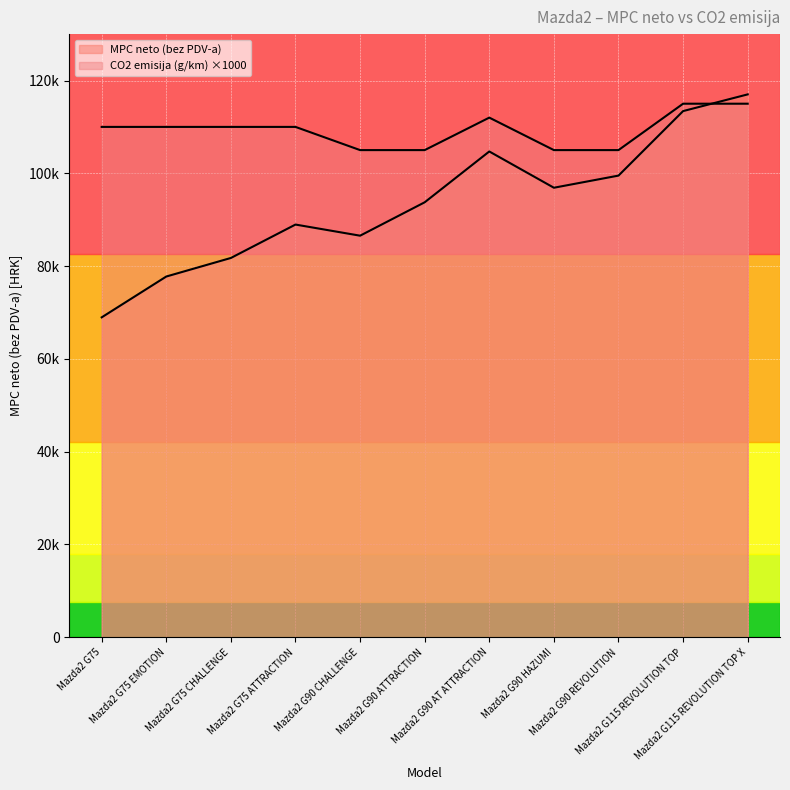

Read the MPC neto (bez PDV-a) value at Mazda2 G90 HAZUMI.

96888